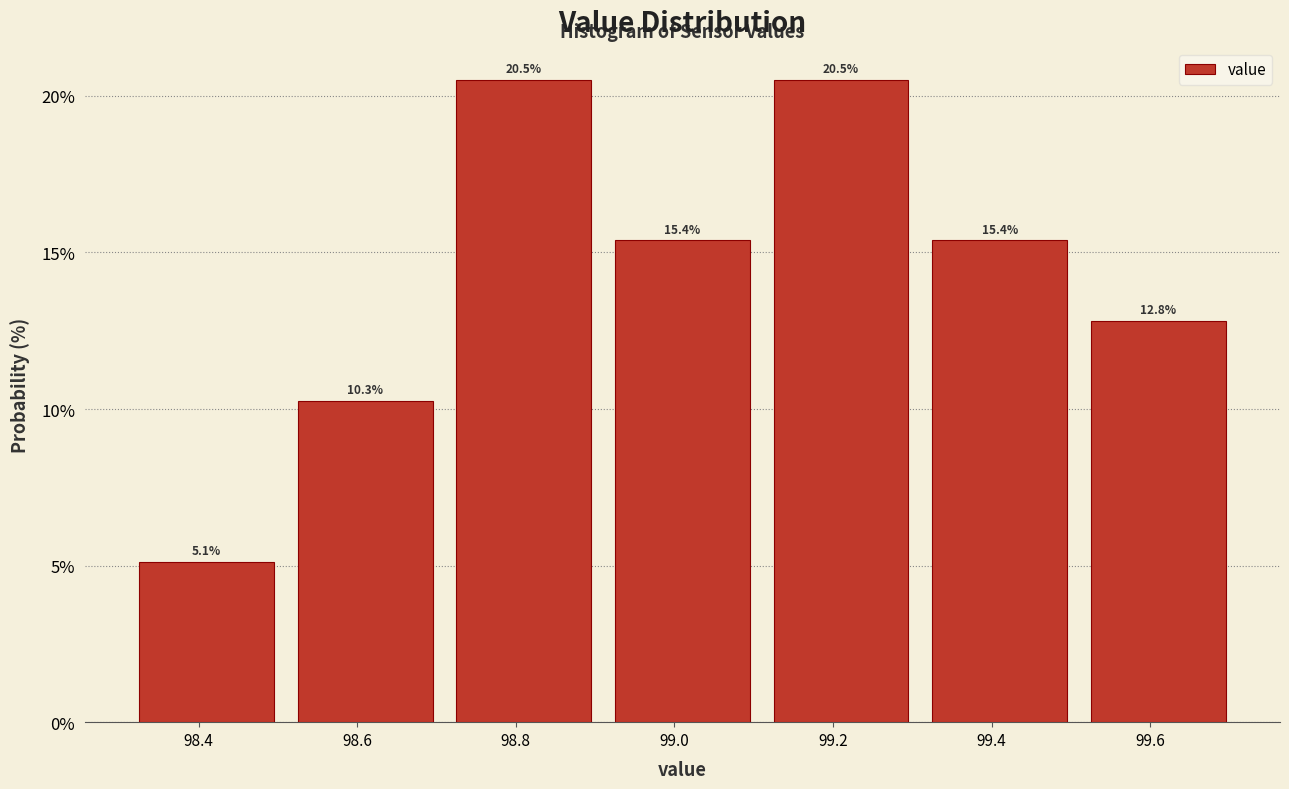

Reading left to right, list every bar in this chart as the range it spans on the x-axis followed by its height. The bar edges are not printed on the chart, so give them approximately, as read against the axis.

98.31 to 98.51: 5.1
98.51 to 98.71: 10.3
98.71 to 98.91: 20.5
98.91 to 99.11: 15.4
99.11 to 99.31: 20.5
99.31 to 99.51: 15.4
99.51 to 99.71: 12.8